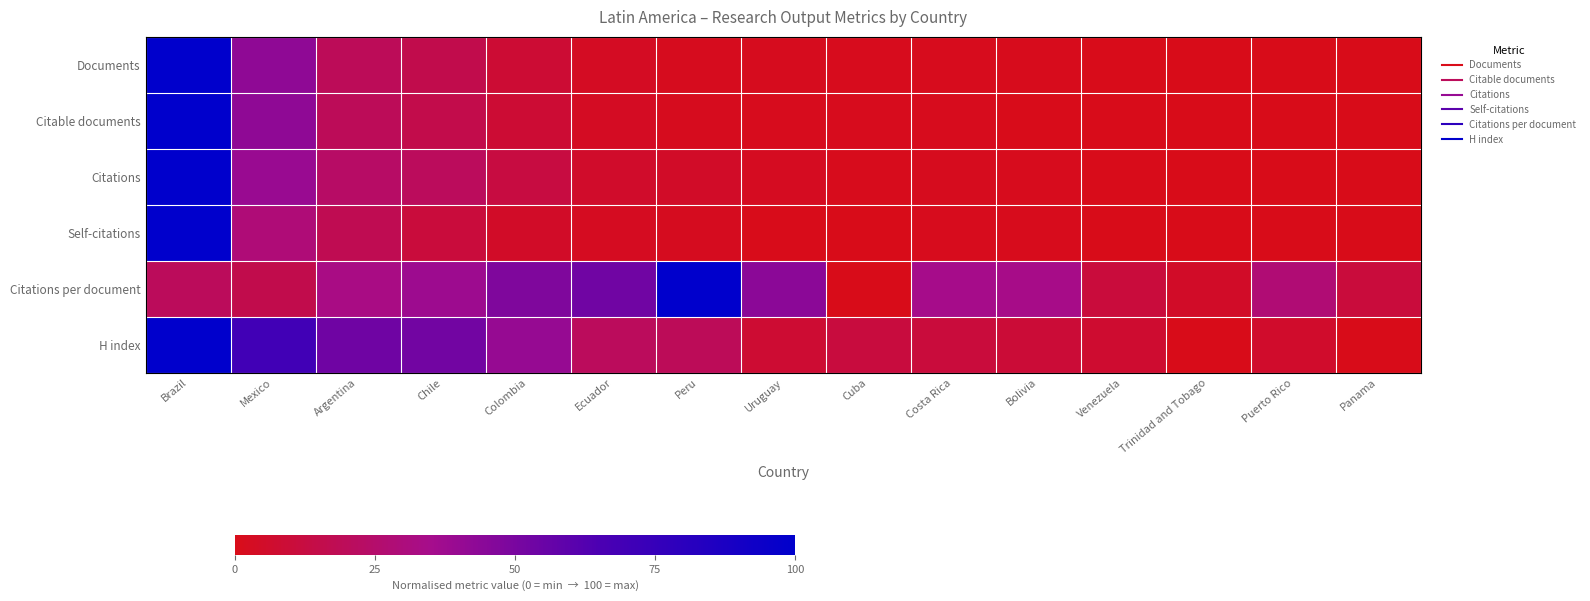

How many data points does each series have?

15